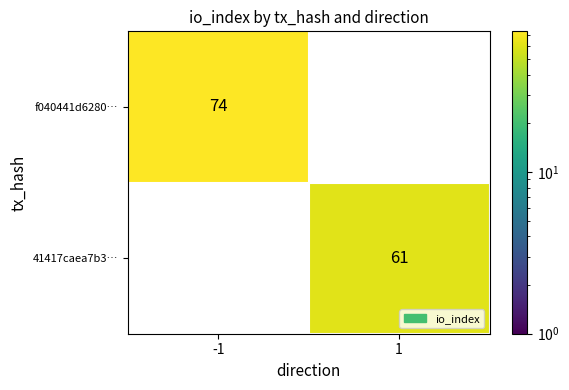

Between 1 and -1, which is larger?

-1